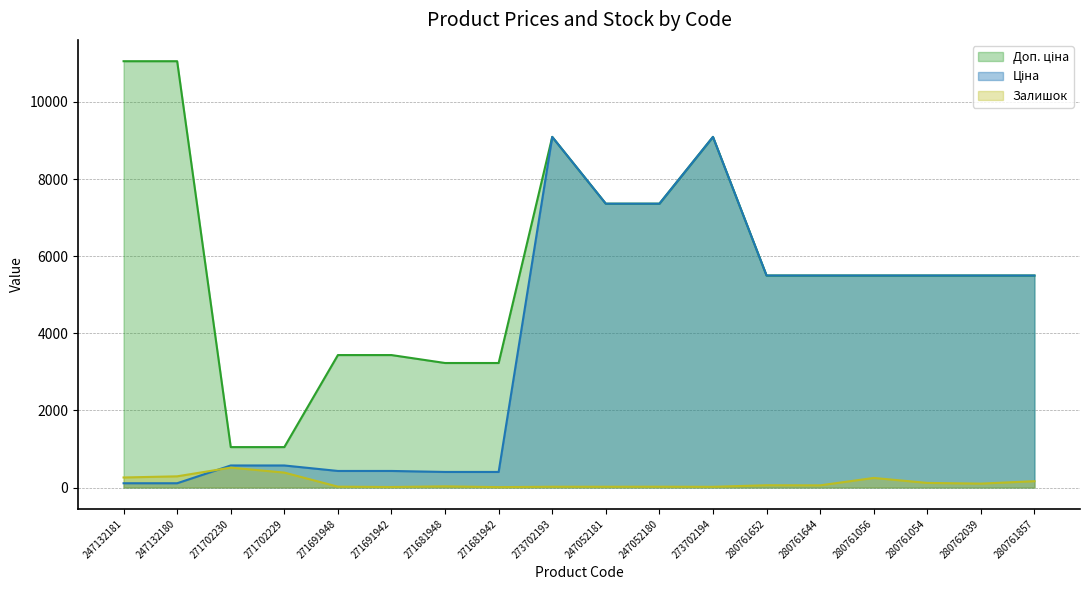

Reading right to left, transcribe all the data shown in this chart.

Ціна: 280761857=5497.3	280762039=5497.3	280761054=5497.3	280761056=5497.3	280761644=5497.3	280761652=5497.3	273702194=9092.0	247052180=7360.2	247052181=7360.2	273702193=9092.0	271681942=403.6	271681948=403.6	271691942=429.3	271691948=429.3	271702229=571.6	271702230=571.6	247132180=110.5	247132181=110.5
Доп. ціна: 280761857=5497.3	280762039=5497.3	280761054=5497.3	280761056=5497.3	280761644=5497.3	280761652=5497.3	273702194=9092.0	247052180=7360.2	247052181=7360.2	273702193=9092.0	271681942=3228.8	271681948=3228.8	271691942=3434.6	271691948=3434.6	271702229=1048.0	271702230=1048.0	247132180=11055.0	247132181=11055.0
Залишок: 280761857=164.0	280762039=101.0	280761054=119.0	280761056=248.0	280761644=56.0	280761652=59.0	273702194=18.0	247052180=21.0	247052181=20.0	273702193=20.0	271681942=10.0	271681948=30.0	271691942=13.0	271691948=22.0	271702229=387.0	271702230=516.0	247132180=290.0	247132181=260.0